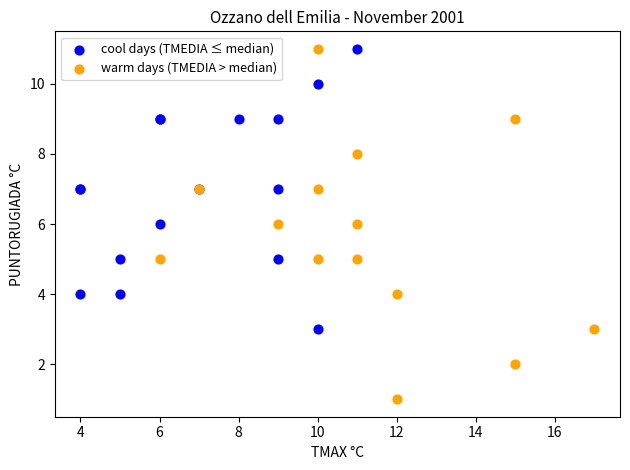

Which series has the largest Y range (max minus min)?

warm days (TMEDIA > median)